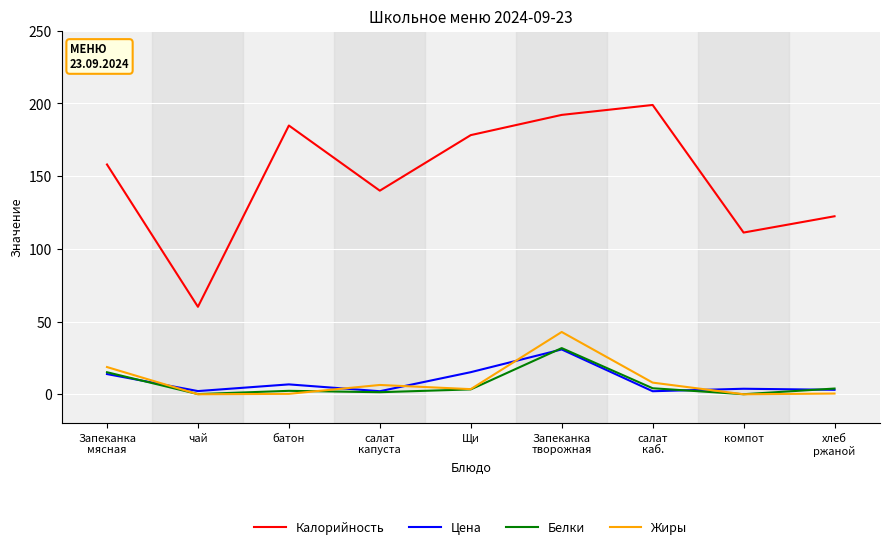

What is the total value across all series at хлеб
ржаной?

129.9